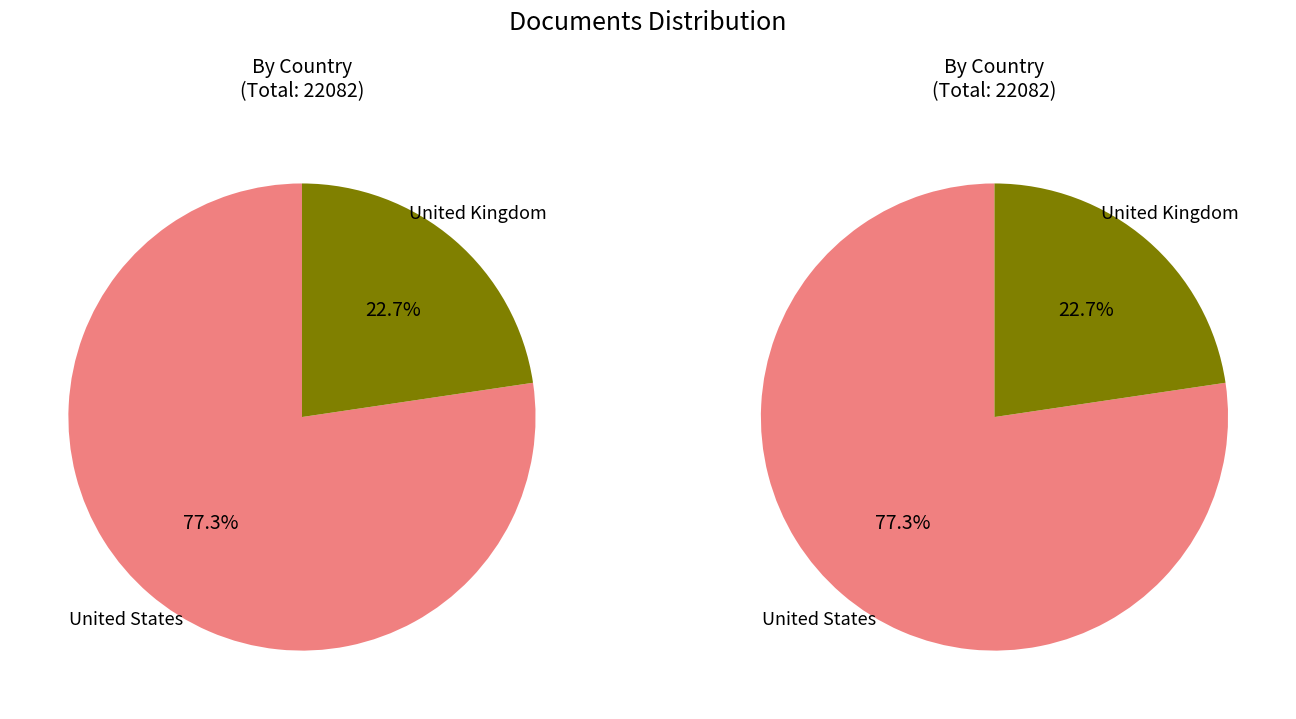

To the nearest percent, what portion does United Kingdom represent?

23%